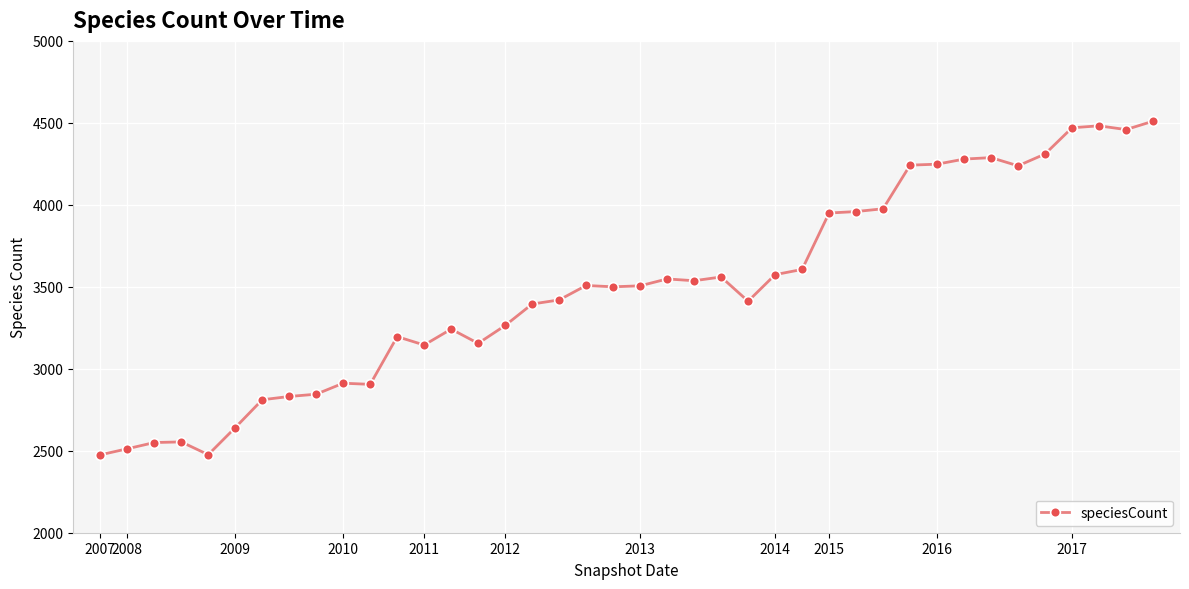

What is the value of the 33rd point from the left?

4279